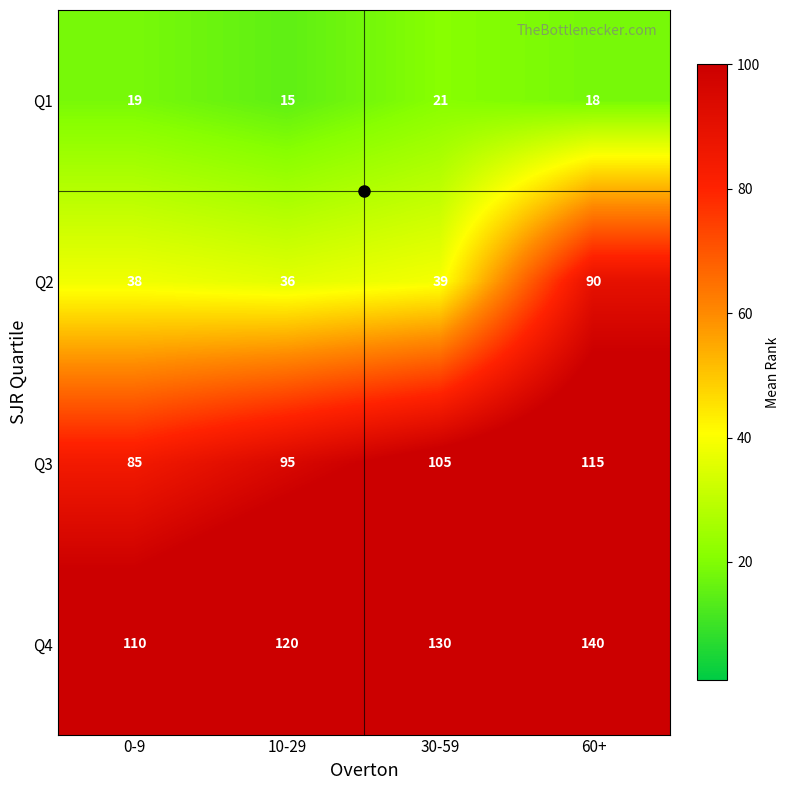

What is the sum of all Q4 values?

500